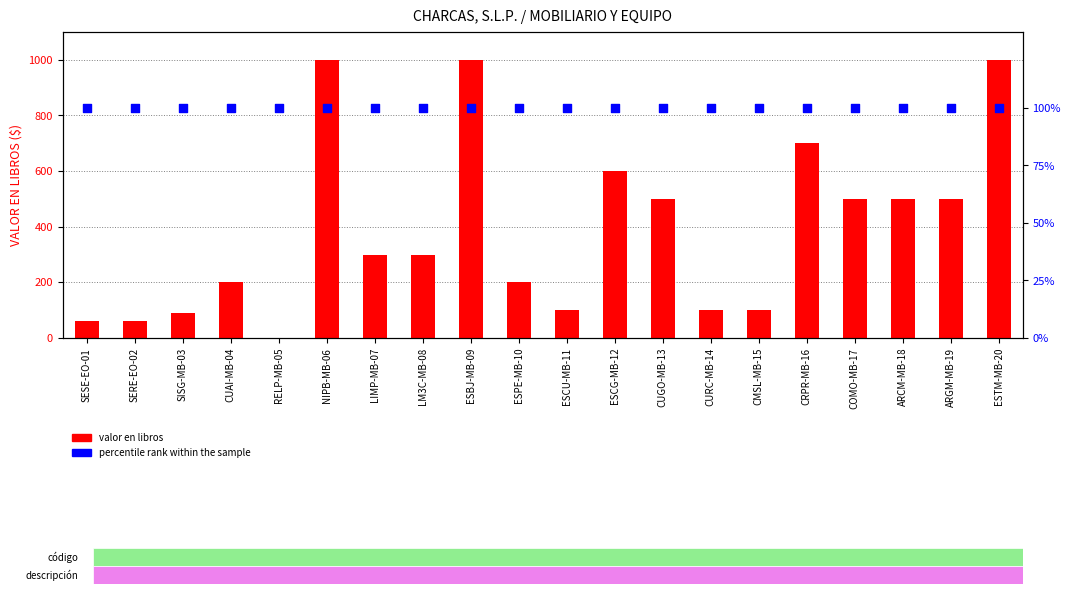

Which series contains the highest Y value?

valor en libros